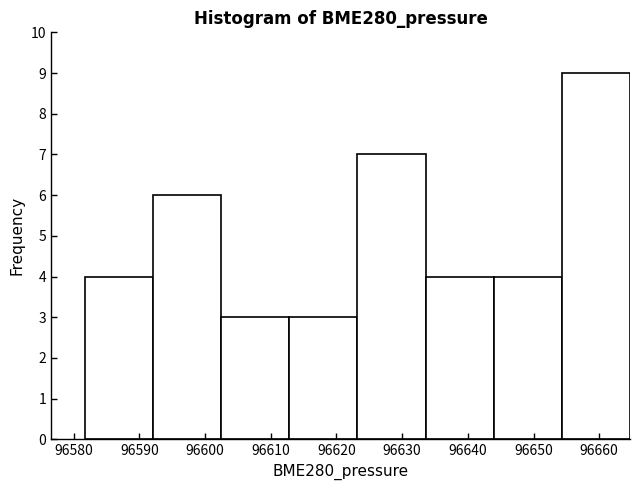

Over which range of the x-axis is the bar tallest?

96654 to 96665